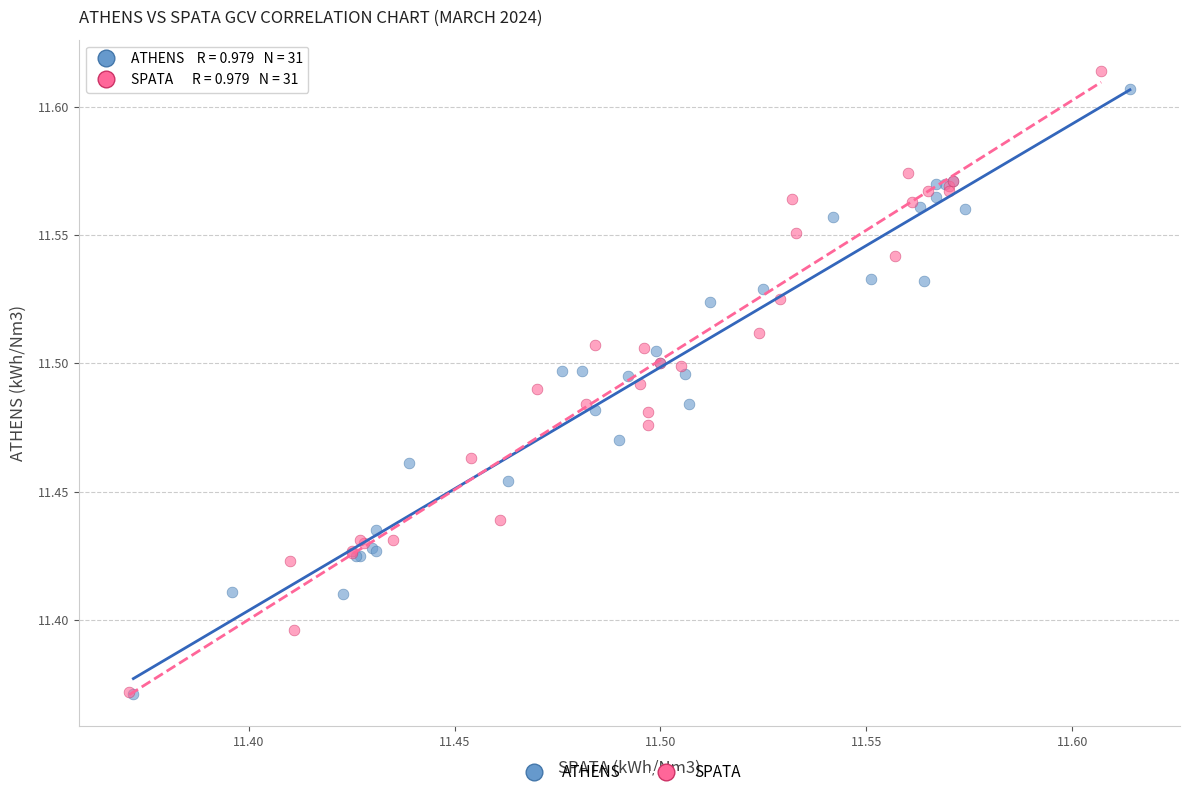

Which series contains the highest Y value?

SPATA